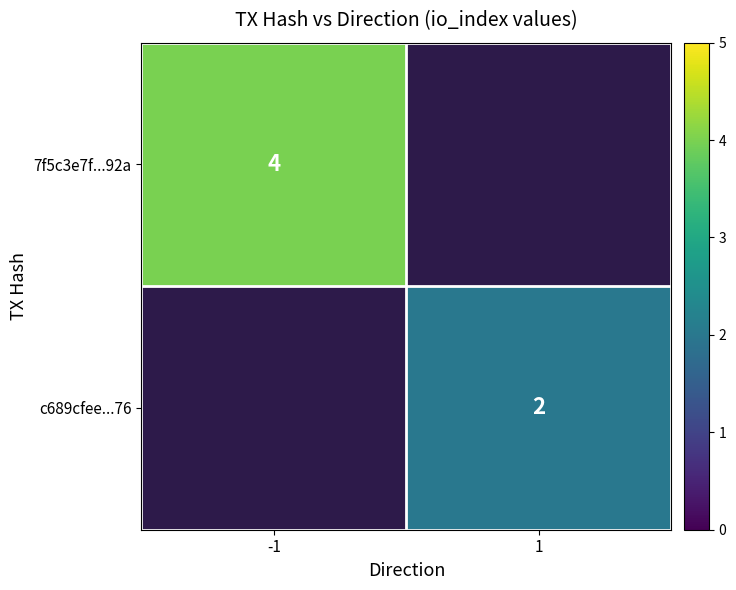

The value of c689cfee...76 at 1 is 2. True or false?

True